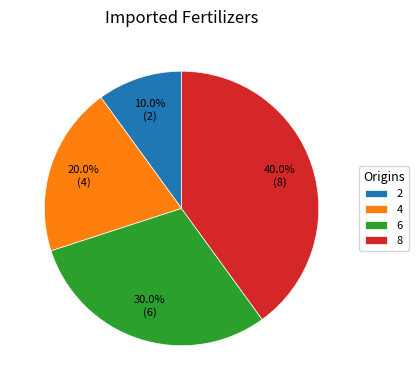

What percentage do 2 and 8 together represent?

50.0%